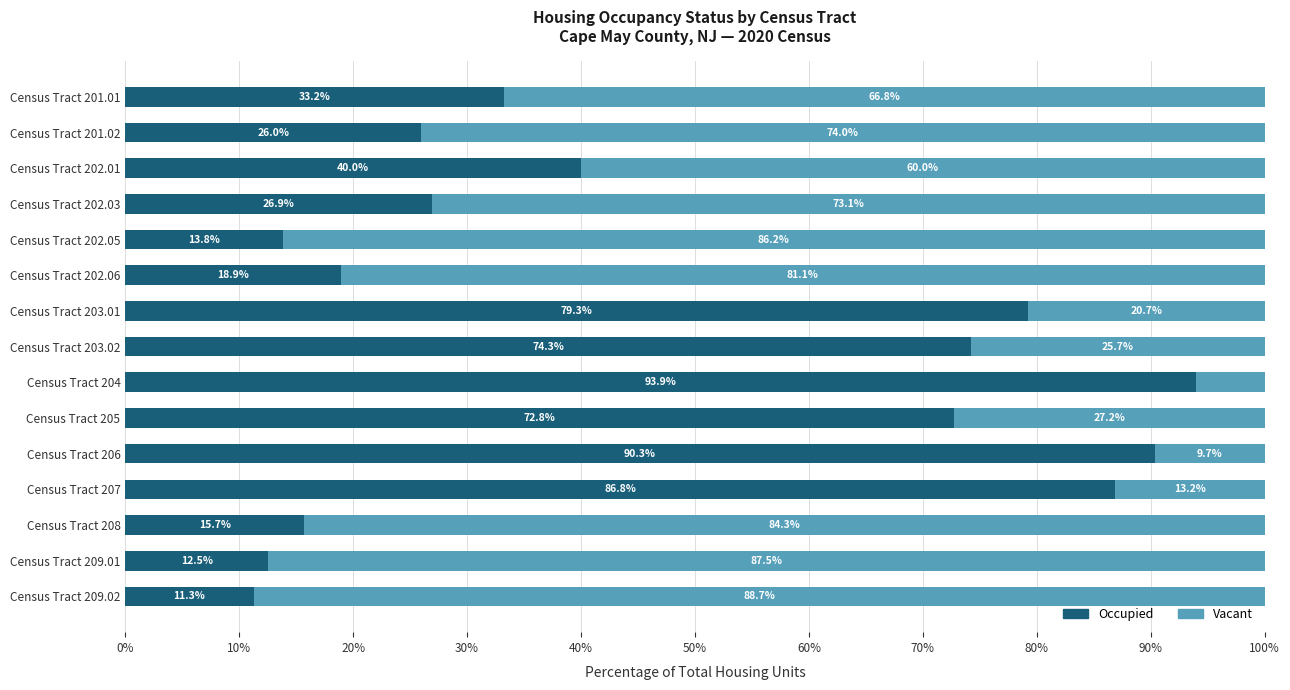

How many data points in Occupied are less than 33?

7